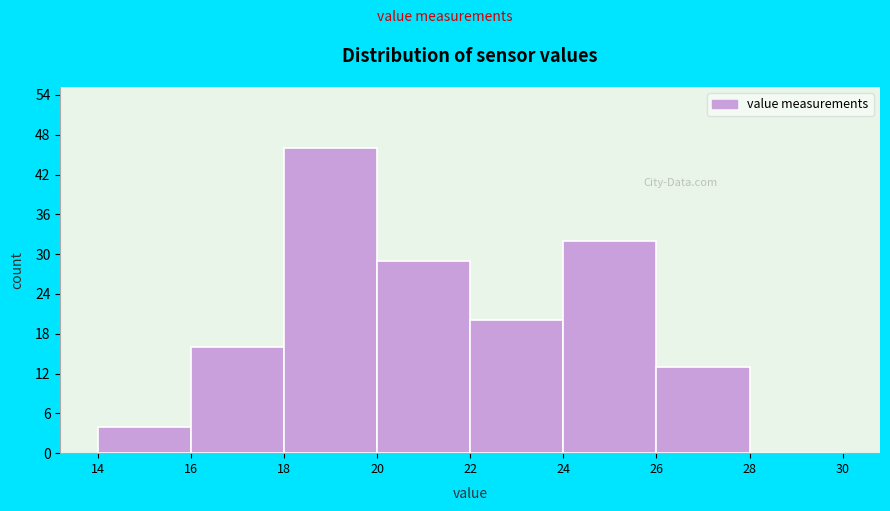

What is the height of the bar covering 18 to 20 on the x-axis? The values are not printed on the chart, so give them approximately, as read against the axis.

46